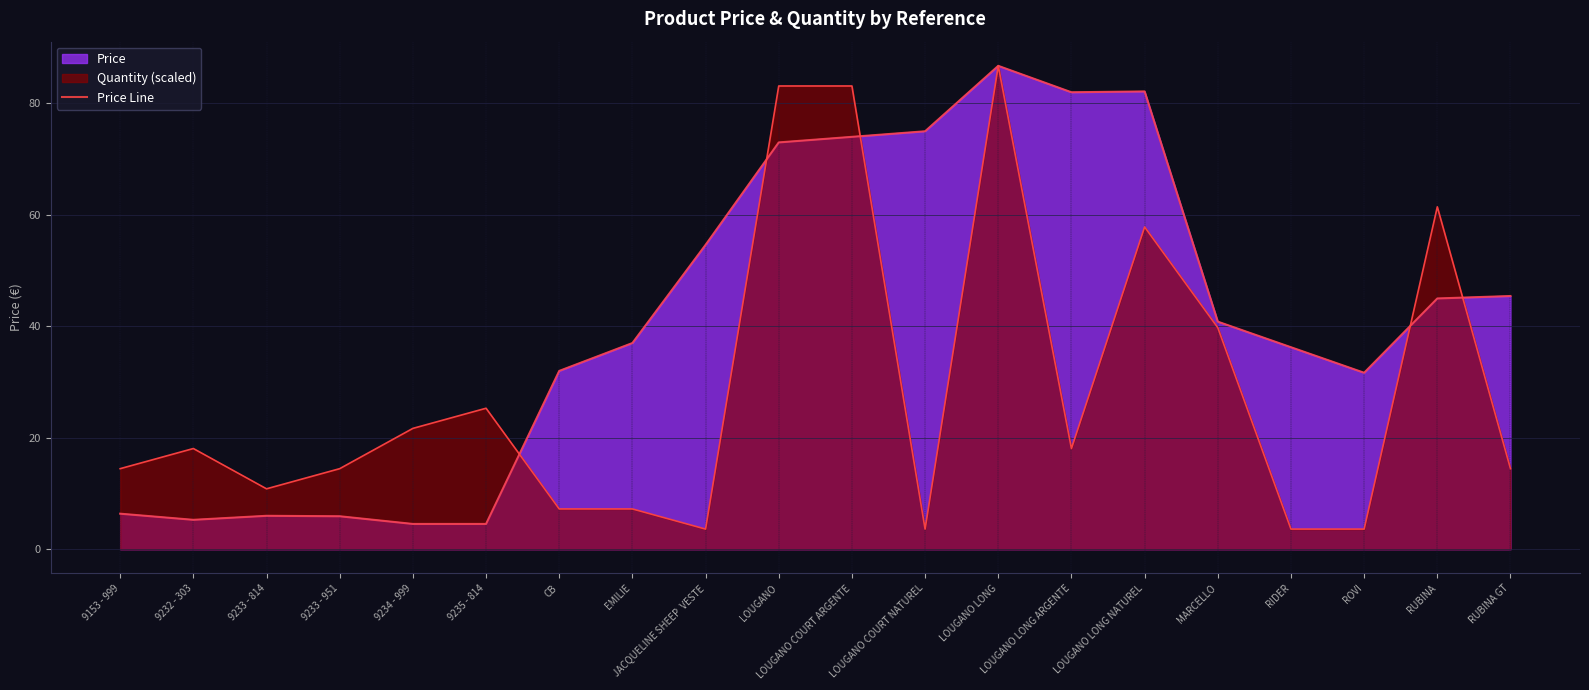

What position from the left is LOUGANO LONG?

13